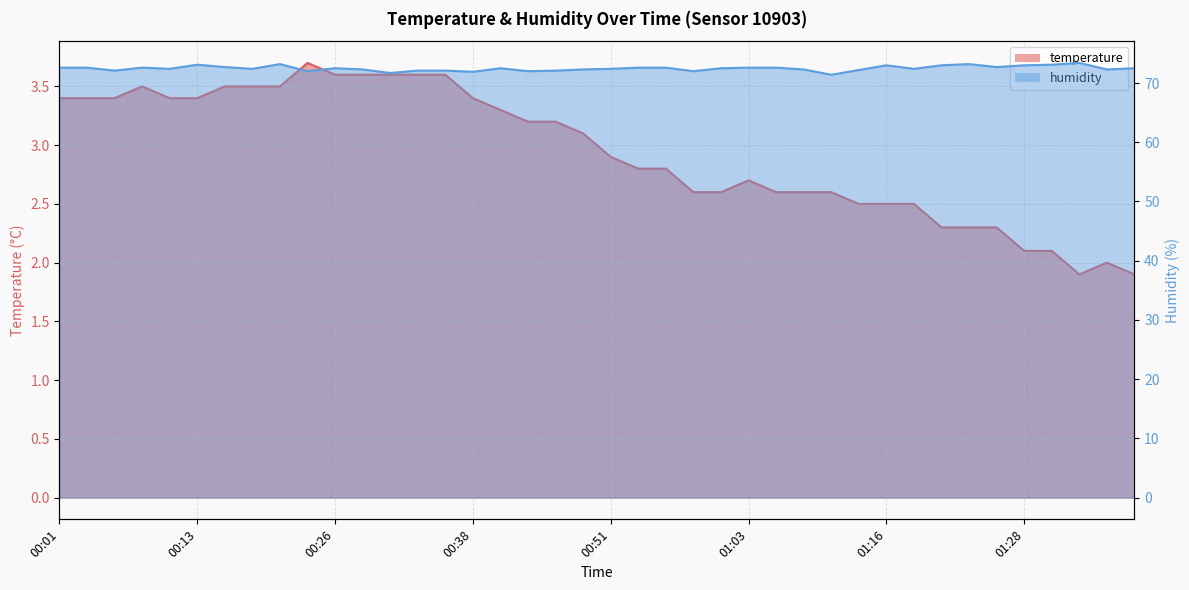

What is the minimum value for humidity?

71.4